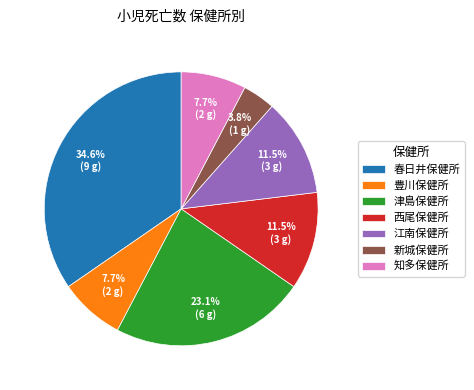

To the nearest percent, what portion does 新城保健所 represent?

4%